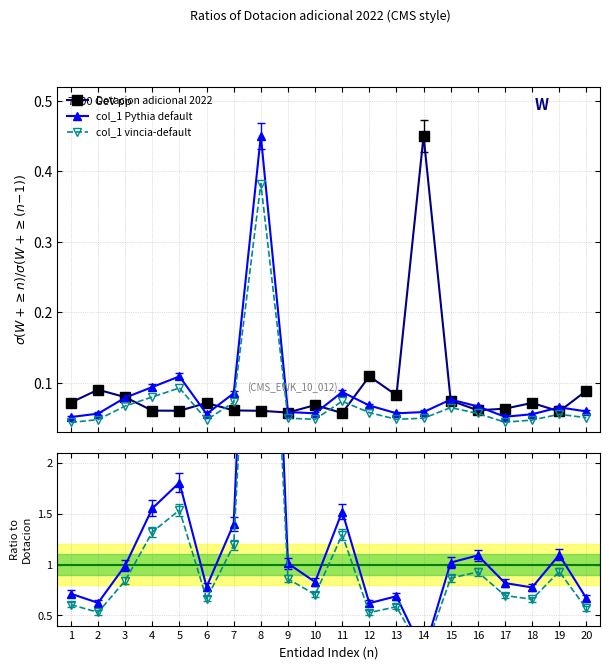

What is the minimum value for col_1 (Pythia default)?

0.1